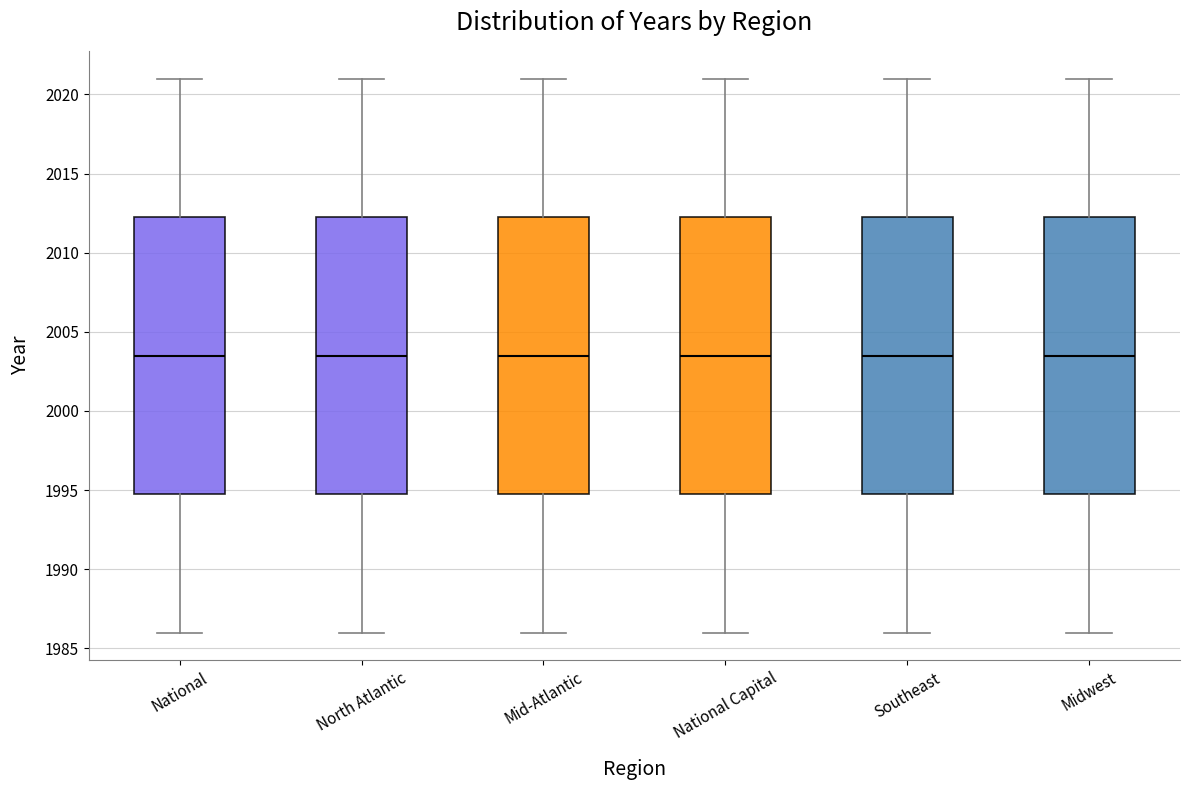

Reading left to right, transcribe this box plot: for each box, give where its median line is, the range the box spans, and where its two whiskers end, as read against the y-axis. The values are not printed on the chart, so give them approximately, as read against the axis.

National: median 2003.5, box 1995.0 to 2012.5, whiskers 1986.0 to 2021.0
North Atlantic: median 2003.5, box 1995.0 to 2012.5, whiskers 1986.0 to 2021.0
Mid-Atlantic: median 2003.5, box 1995.0 to 2012.5, whiskers 1986.0 to 2021.0
National Capital: median 2003.5, box 1995.0 to 2012.5, whiskers 1986.0 to 2021.0
Southeast: median 2003.5, box 1995.0 to 2012.5, whiskers 1986.0 to 2021.0
Midwest: median 2003.5, box 1995.0 to 2012.5, whiskers 1986.0 to 2021.0